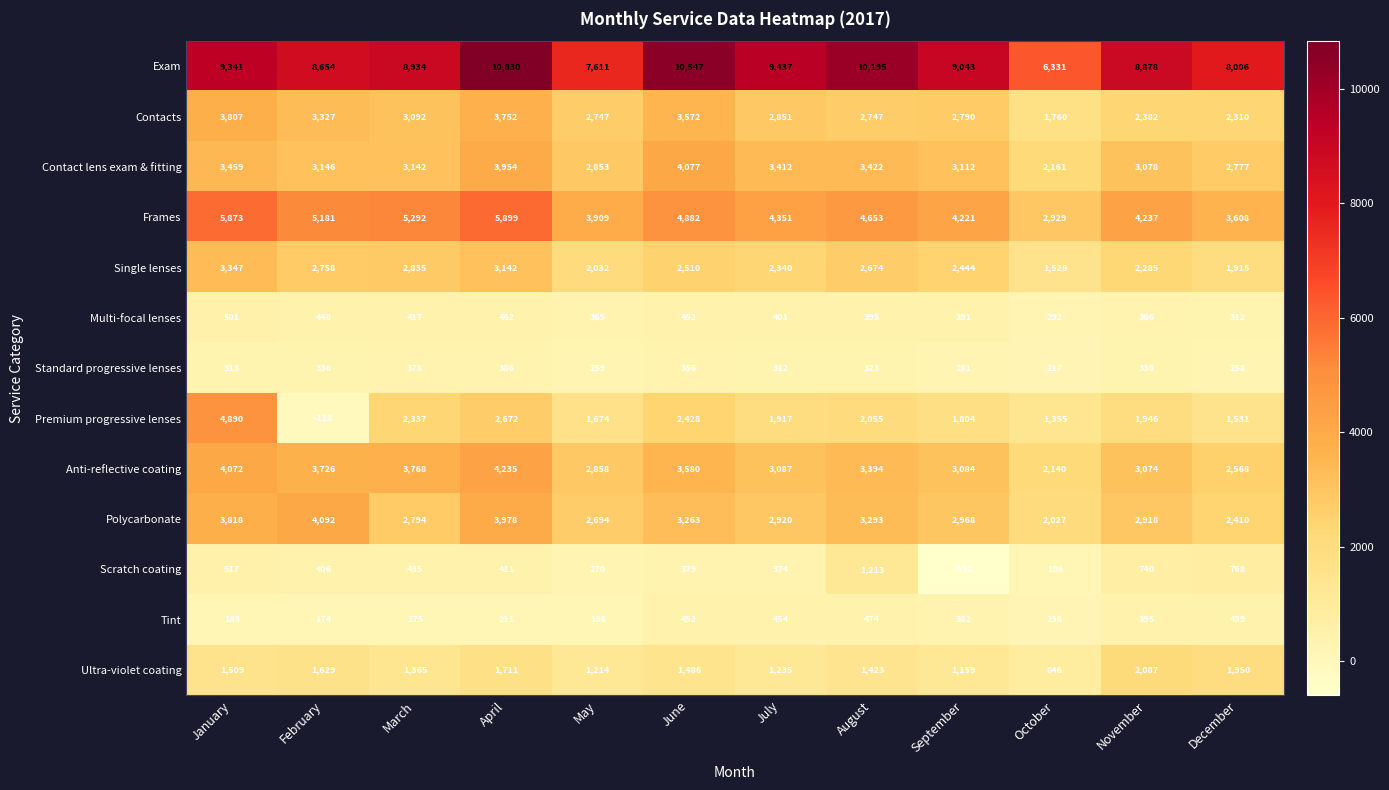

What is the difference between the maximum and minimum values in the Single lenses series?

1819